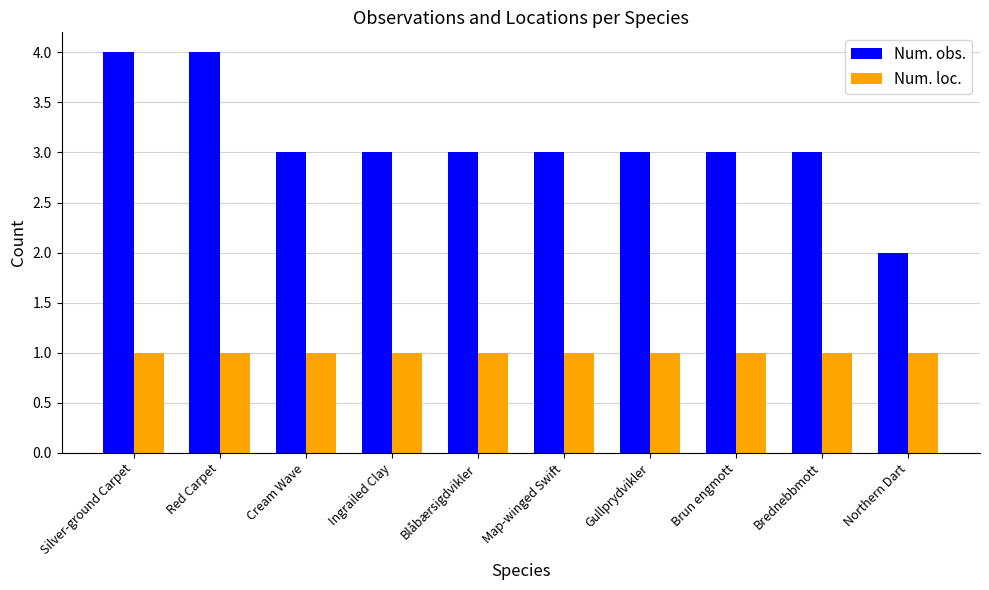

Reading left to right, extract all data points from this chart.

Num. obs.: Silver-ground Carpet=4	Red Carpet=4	Cream Wave=3	Ingrailed Clay=3	Blåbærsigdvikler=3	Map-winged Swift=3	Gullprydvikler=3	Brun engmott=3	Brednebbmott=3	Northern Dart=2
Num. loc.: Silver-ground Carpet=1	Red Carpet=1	Cream Wave=1	Ingrailed Clay=1	Blåbærsigdvikler=1	Map-winged Swift=1	Gullprydvikler=1	Brun engmott=1	Brednebbmott=1	Northern Dart=1